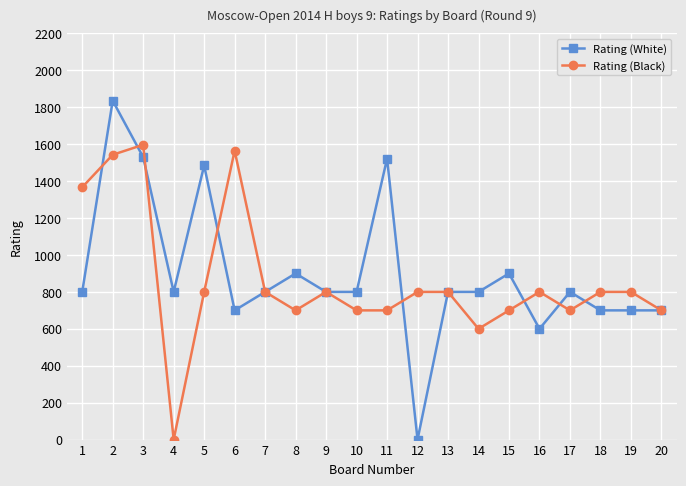

Is this an area chart (filled region under the line)?

No